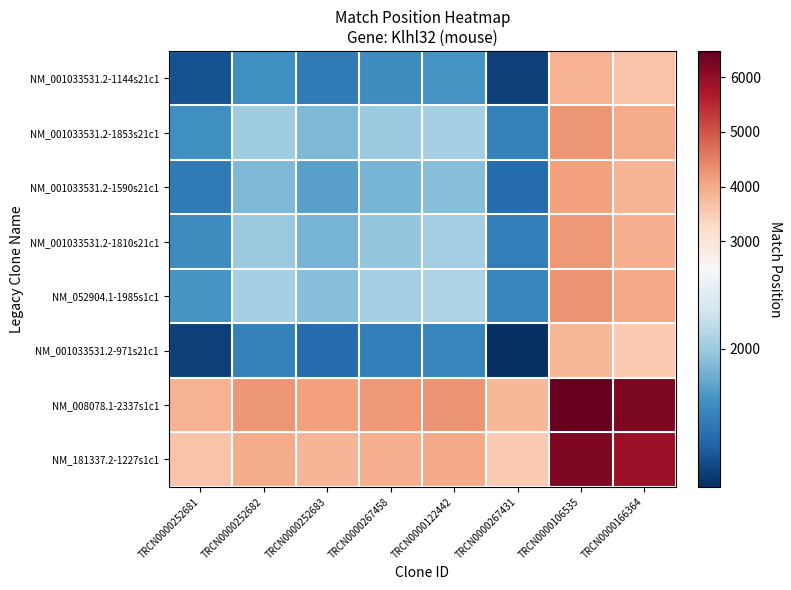

Rank the series by their maximum value, from lowest to highest.

NM_001033531.2-971s21c1, NM_001033531.2-1144s21c1, NM_001033531.2-1590s21c1, NM_001033531.2-1810s21c1, NM_001033531.2-1853s21c1, NM_052904.1-1985s1c1, NM_181337.2-1227s1c1, NM_008078.1-2337s1c1